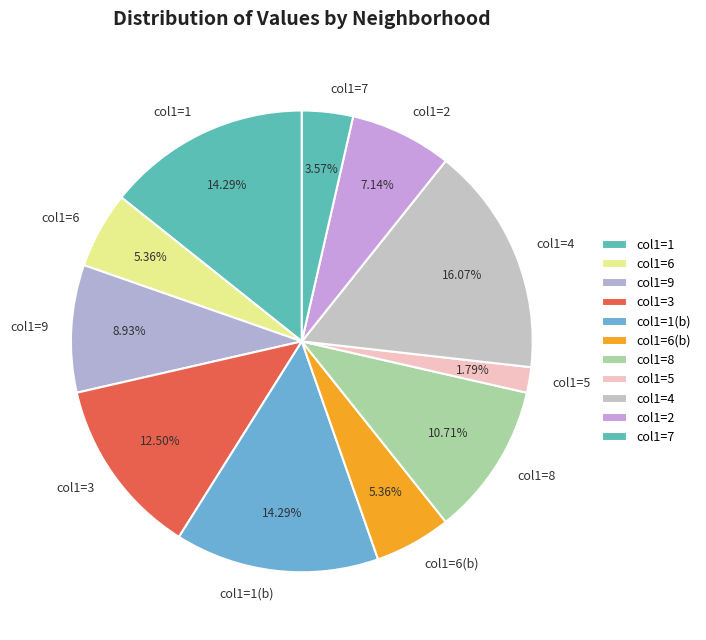

Approximately how many times larger is the value at col1=1(b) compared to col1=7?

4.0